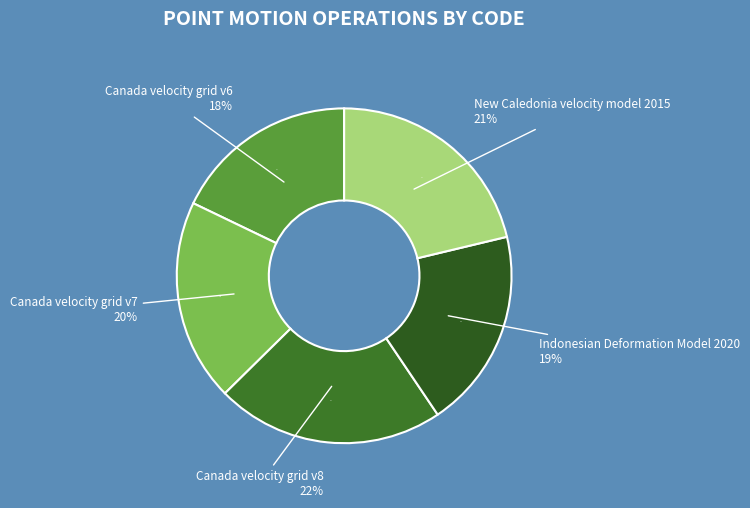

To the nearest percent, what is the combined percentage of Canada velocity grid v6 and New Caledonia velocity model 2015?

39%